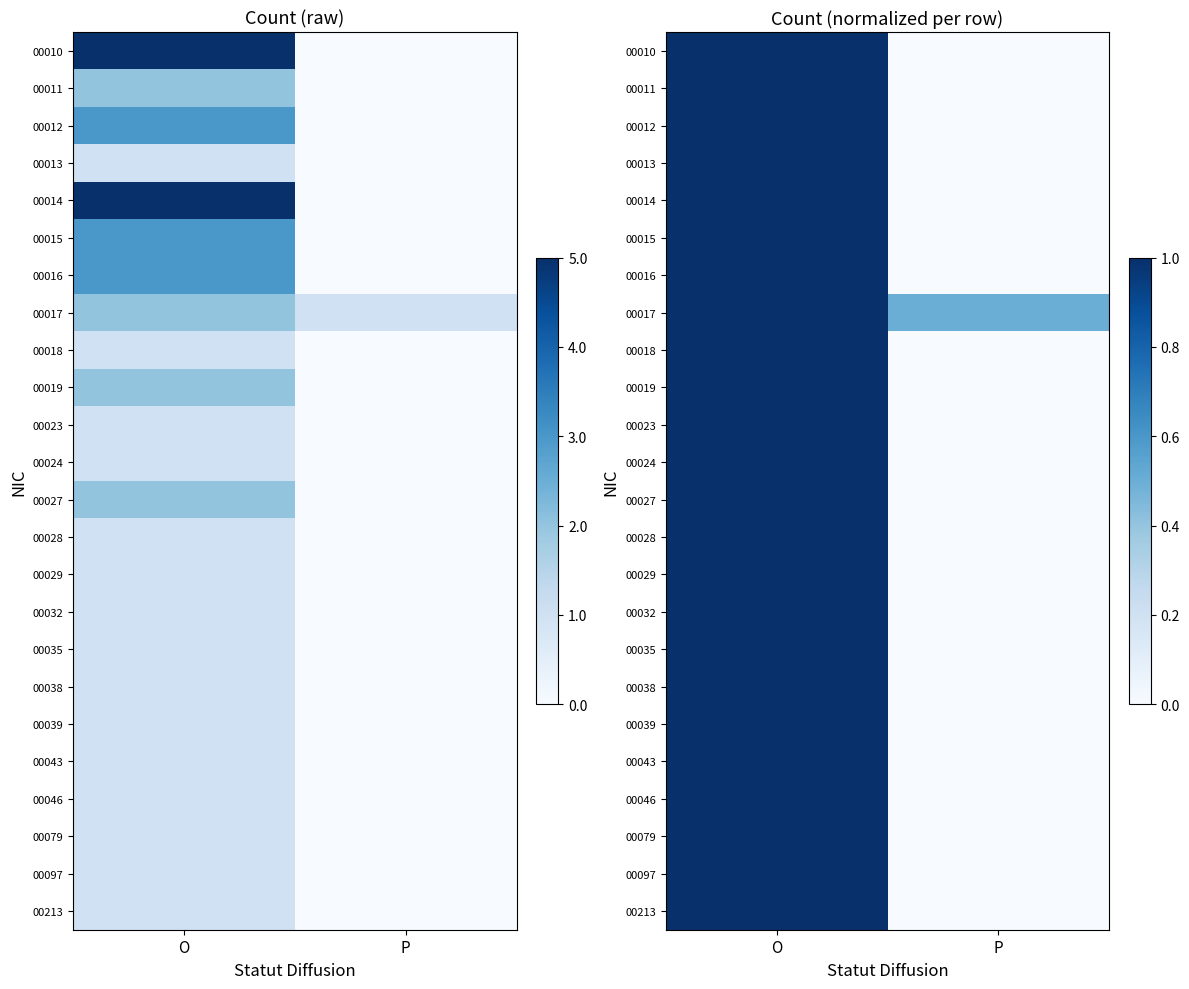

Count the number of data series in this chart.

24